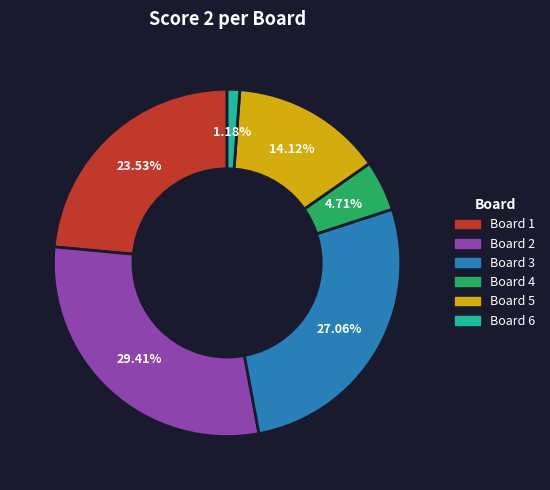

How many segments does this pie chart have?

6